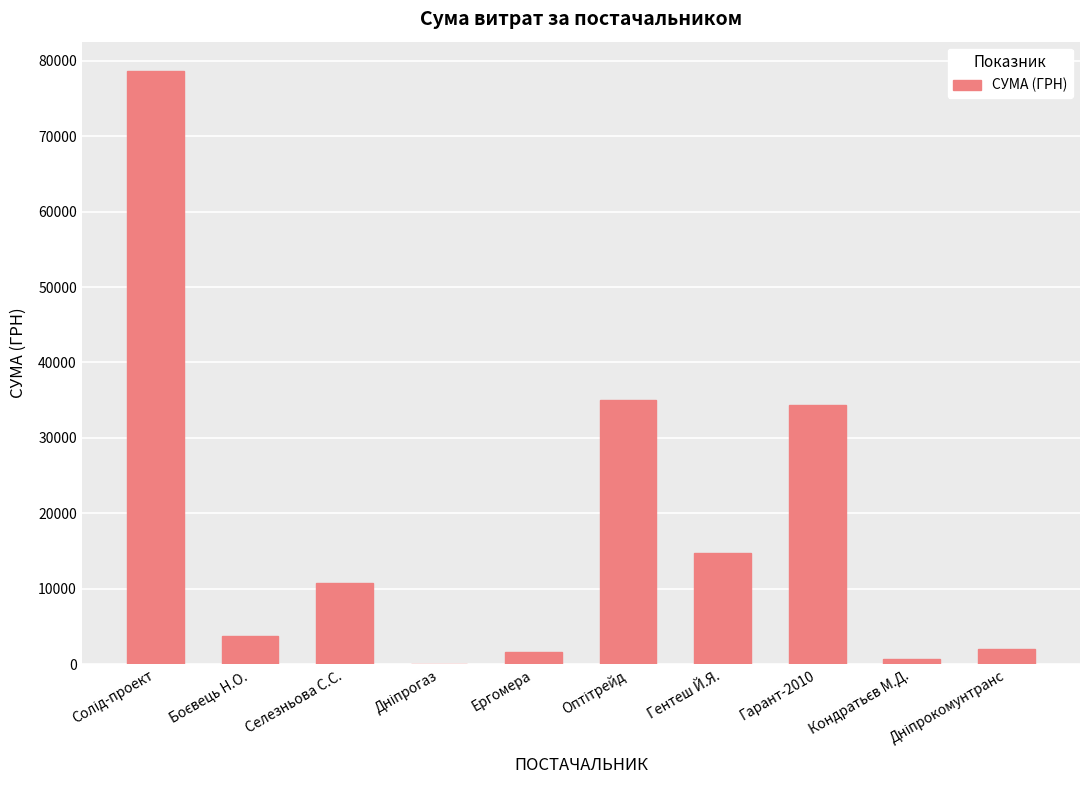

What is the sum of all values?

181666.2